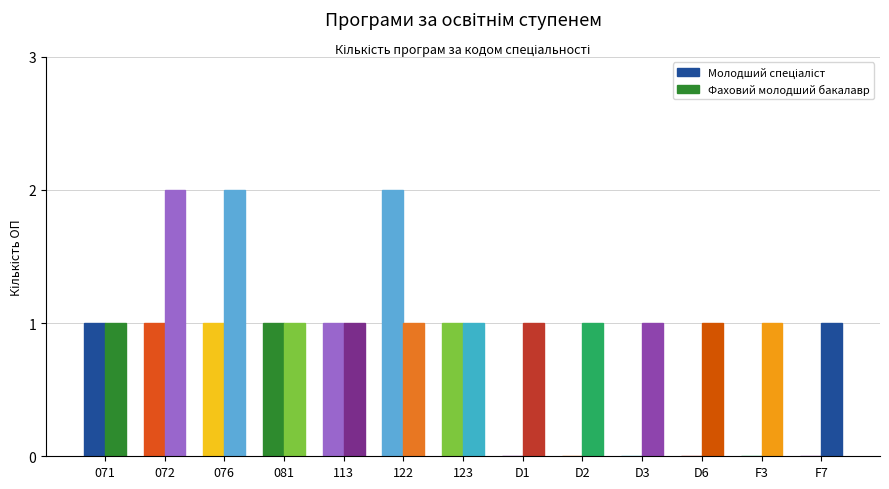

How many data points does each series have?

13